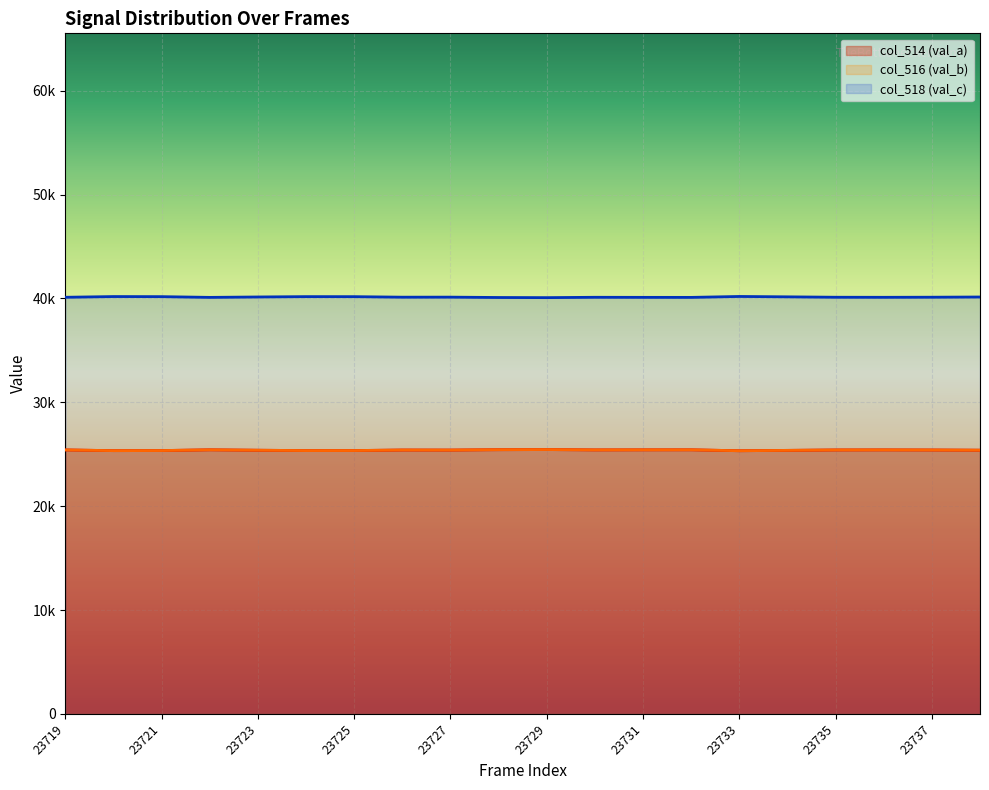

At 23726, list the series in order from largest to smallest.

col_518 (val_c), col_514 (val_a), col_516 (val_b)